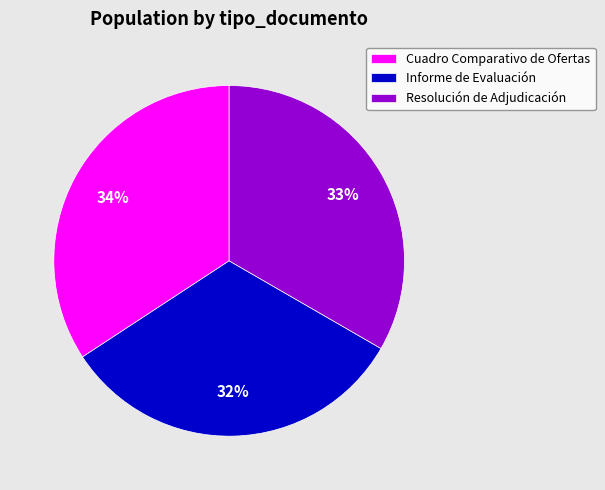

Approximately how many times larger is the value at Cuadro Comparativo de Ofertas compared to Resolución de Adjudicación?

1.0